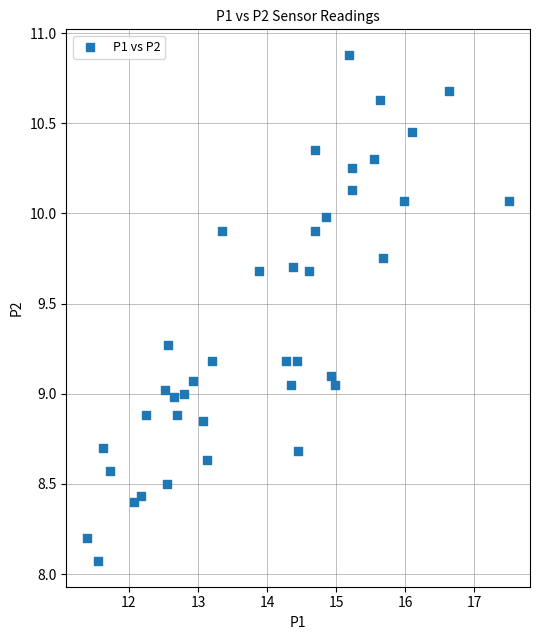

What is the range of Y values (max minus min)?

2.8